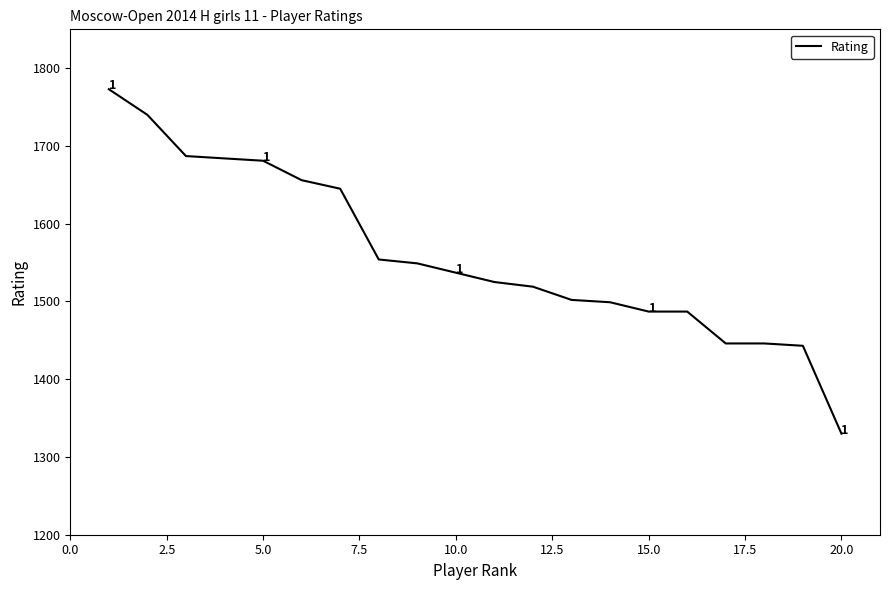

What is the greatest value displayed?

1773